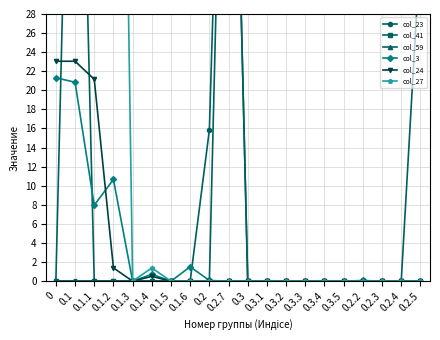

At 0.1.3, list the series in order from smallest to largest.

col_23, col_41, col_59, col_3, col_24, col_27